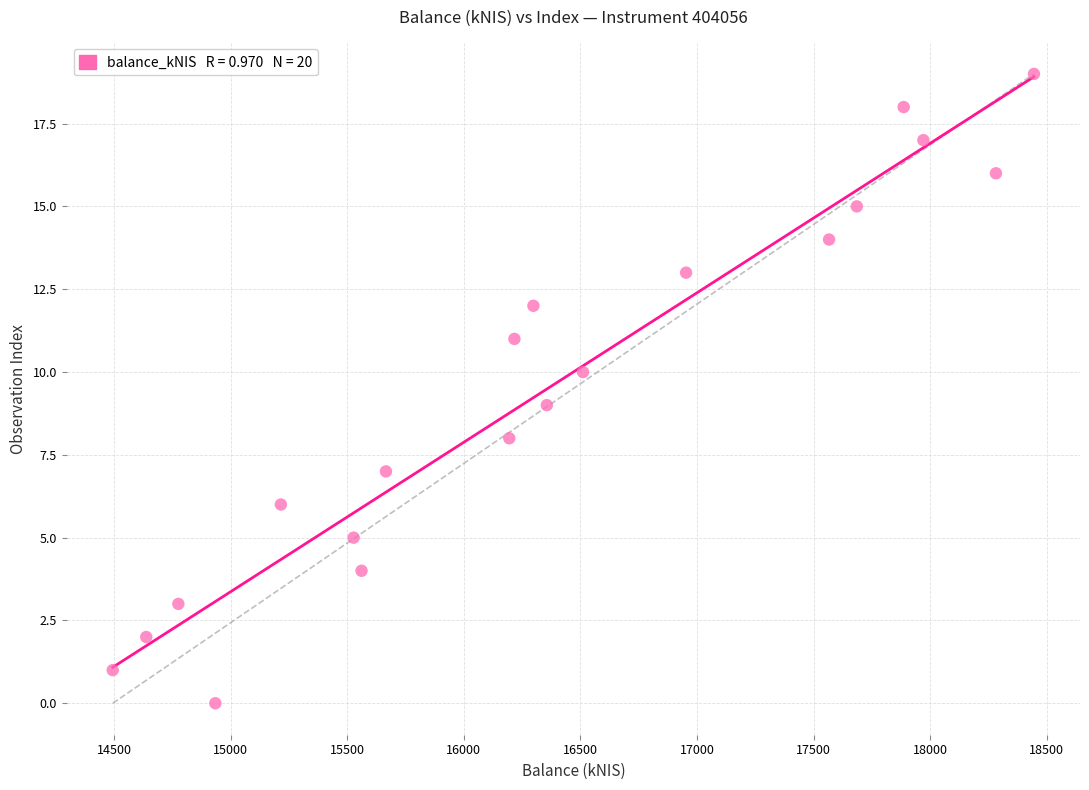

What is the range of Y values (max minus min)?

19